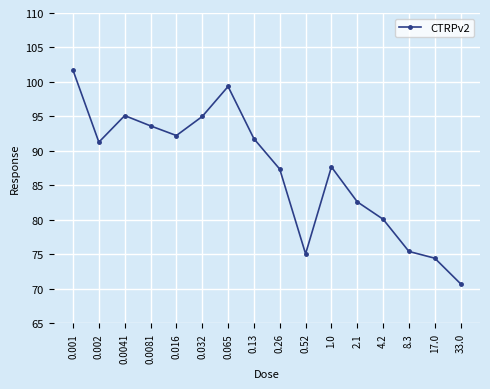

What is the maximum value shown in the chart?

101.7